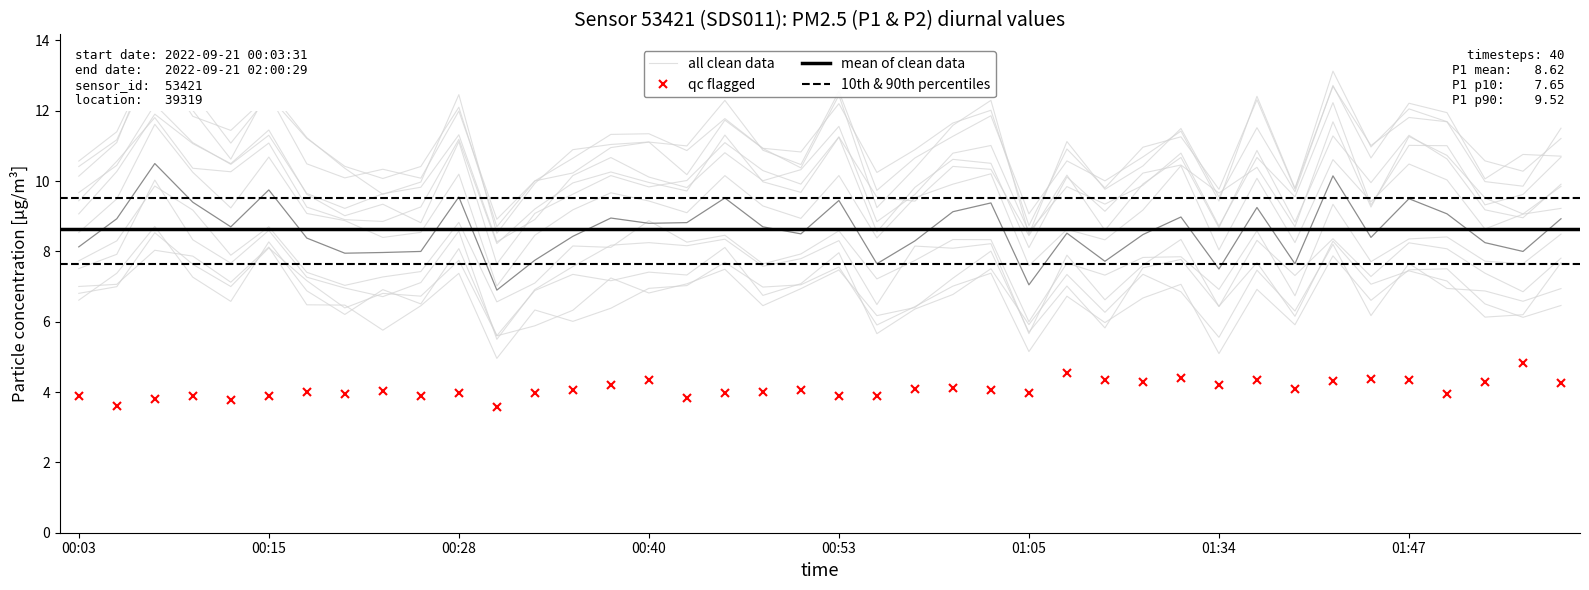

What is the lowest value of the qc flagged series?

3.6